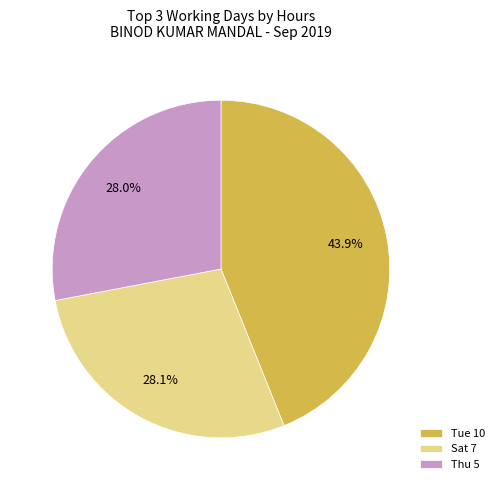

Between Sat 7 and Tue 10, which is larger?

Tue 10